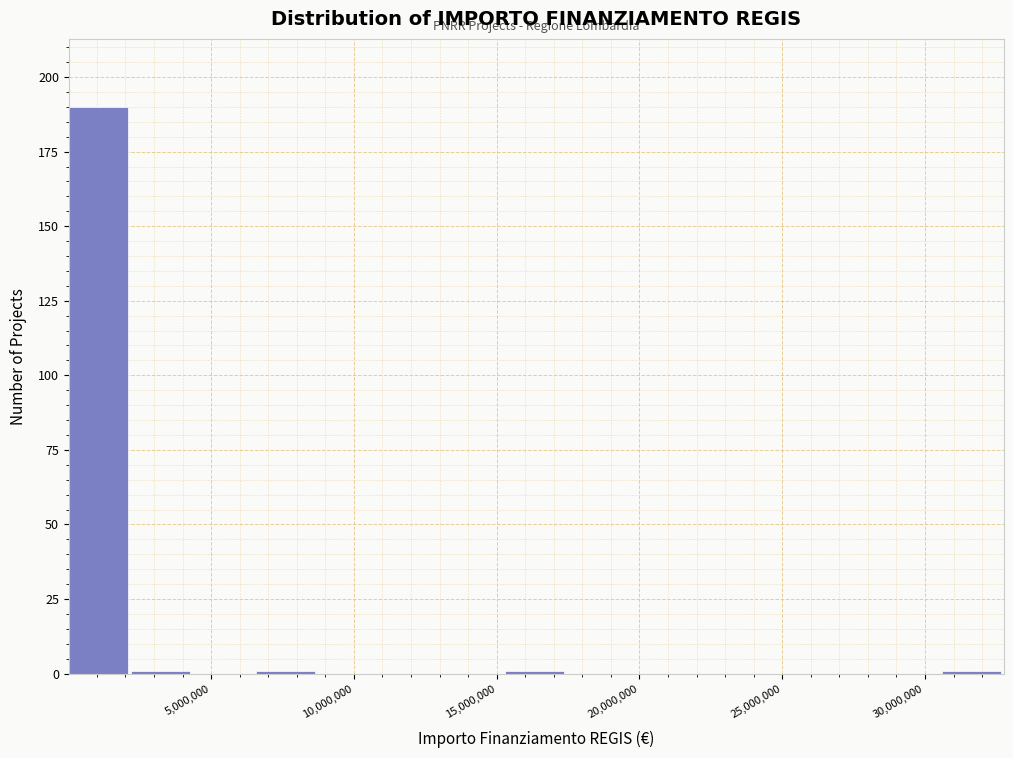

What is the height of the bar covering 0 to 2000000 on the x-axis? Neither the bar edges nor the heights are printed on the chart, so give them approximately, as read against the axes.

190